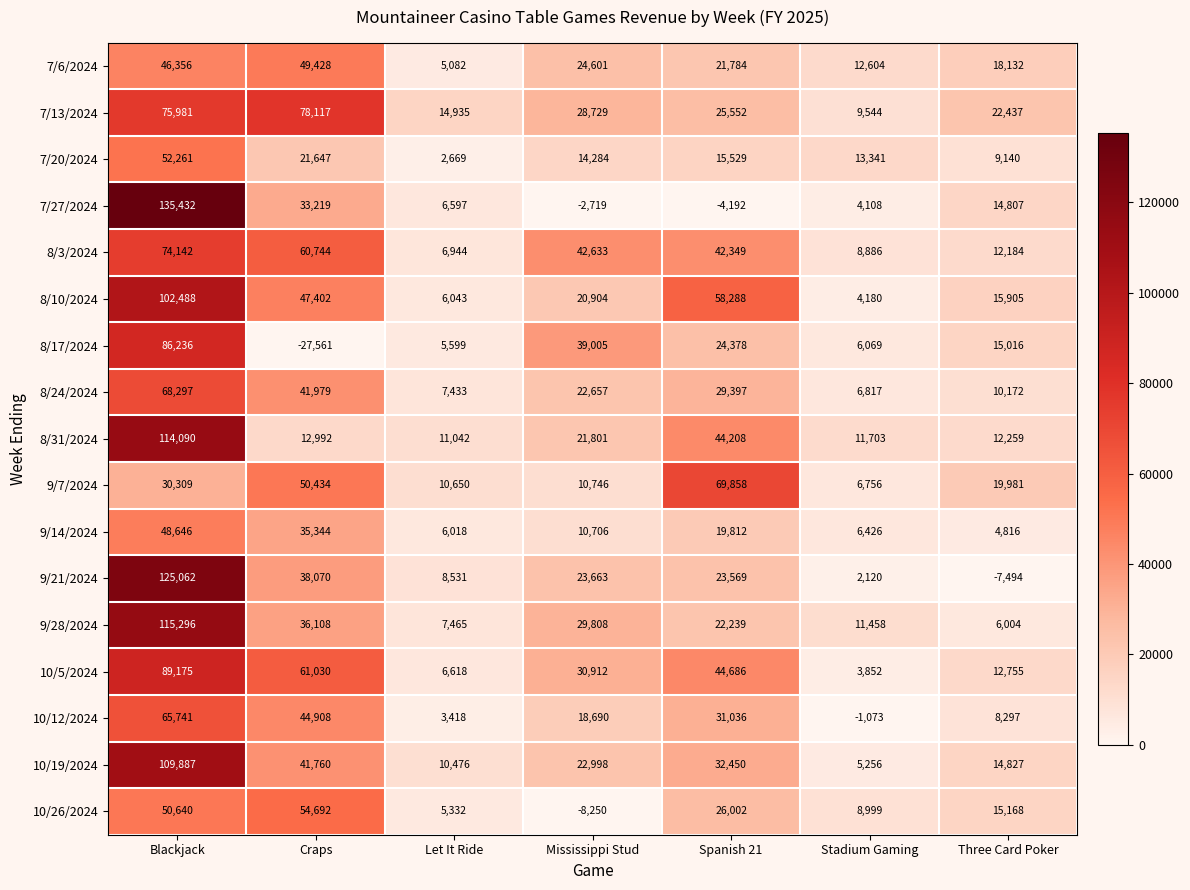

What is the difference between the maximum and minimum values in the 7/6/2024 series?

44346